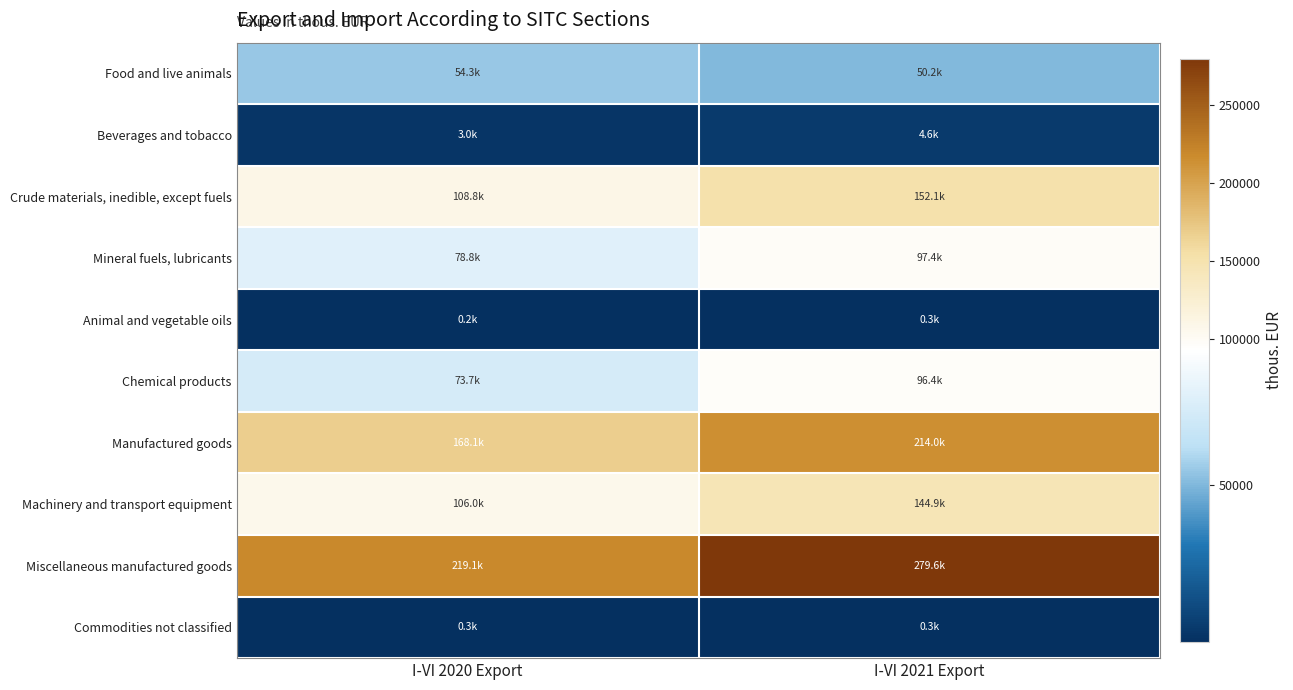

At which category does the chart reach its peak across all series?

I-VI 2021 Export